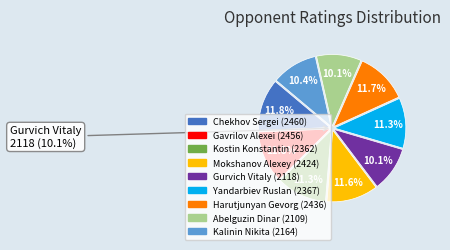

Between Gurvich Vitaly and Mokshanov Alexey, which is larger?

Mokshanov Alexey